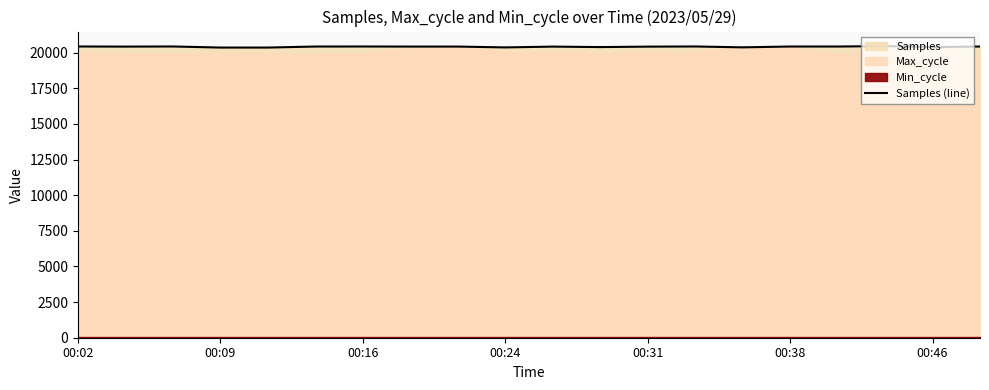

Reading left to right, list all the values displayed in this chart.

20426.5	20418.7	20427.5	20351.8	20352.0	20424.1	20425.9	20421.2	20421.0	20362.1	20418.1	20385.1	20416.6	20427.6	20366.5	20425.2	20424.2	20452.0	20386.1	20424.8